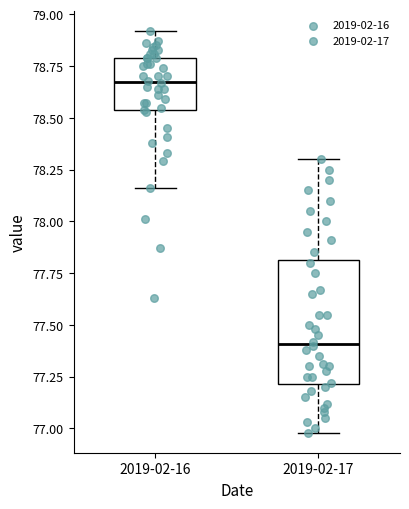

Comparing the boxes themselves (not the whiskers), which one is the tallest?

2019-02-17